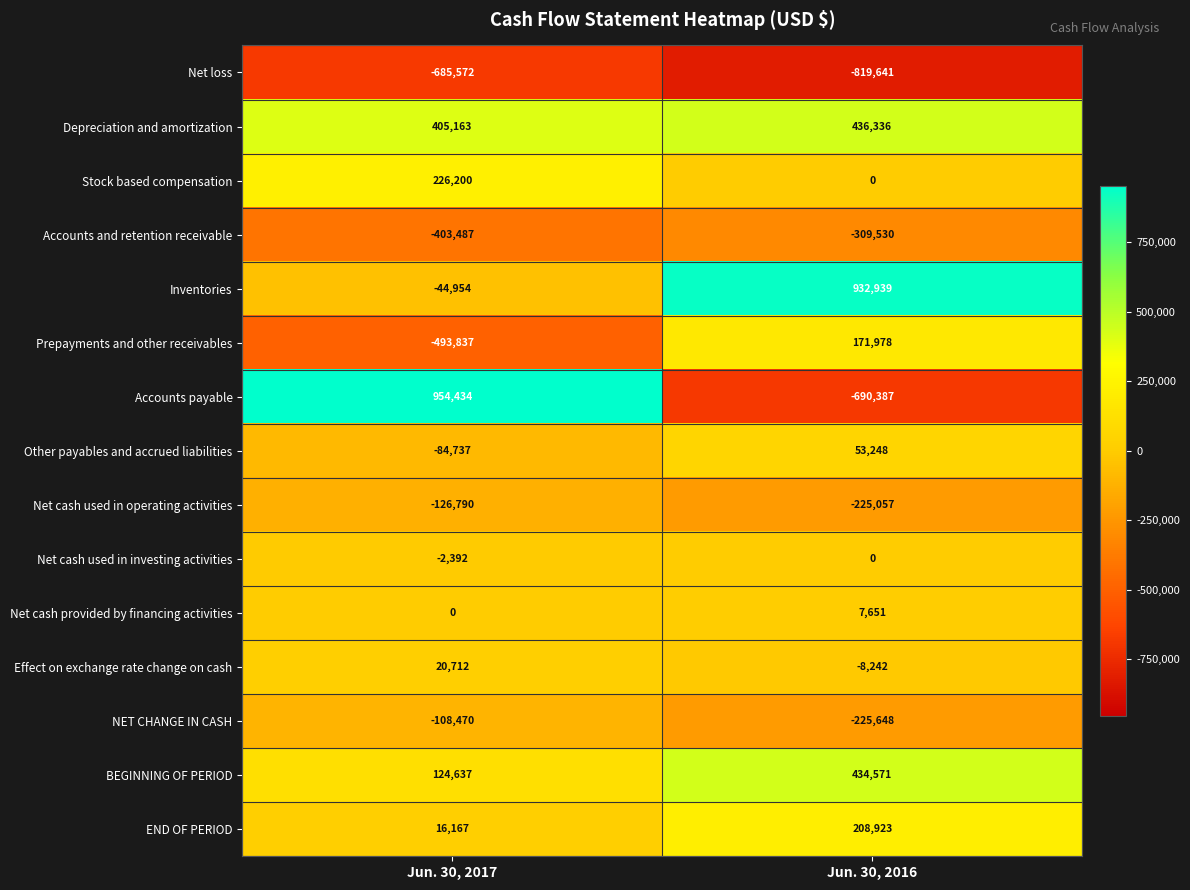

What is the greatest value displayed?

954434